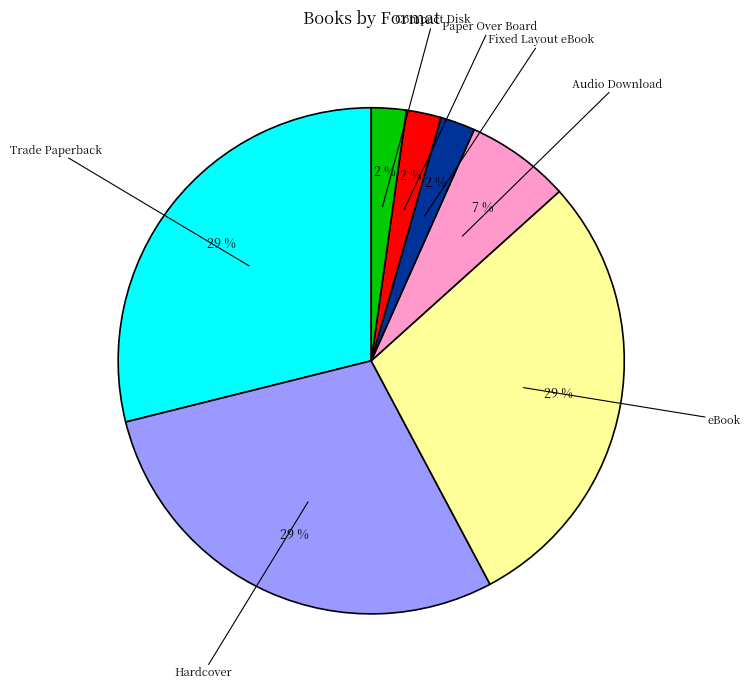

To the nearest percent, what is the difference between the largest and smallest slice percentages?

27%